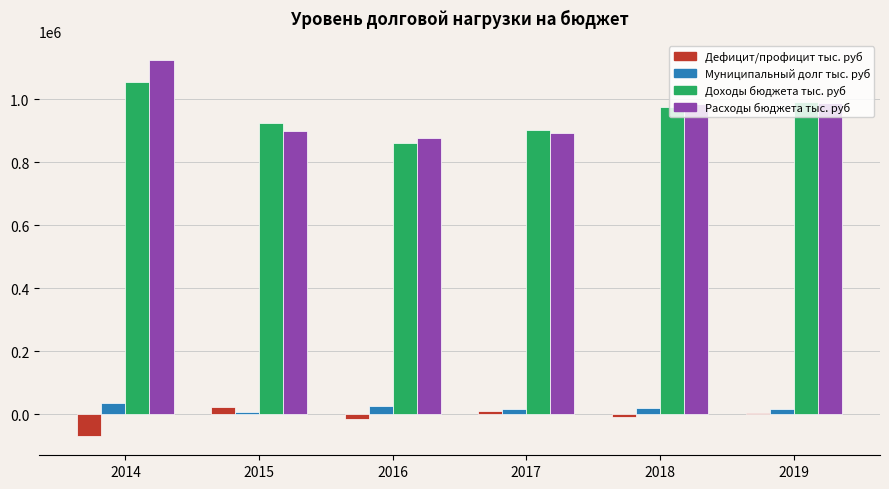

What are all the series names shown in the legend?

Дефицит/профицит тыс. руб, Муниципальный долг тыс. руб, Доходы бюджета тыс. руб, Расходы бюджета тыс. руб